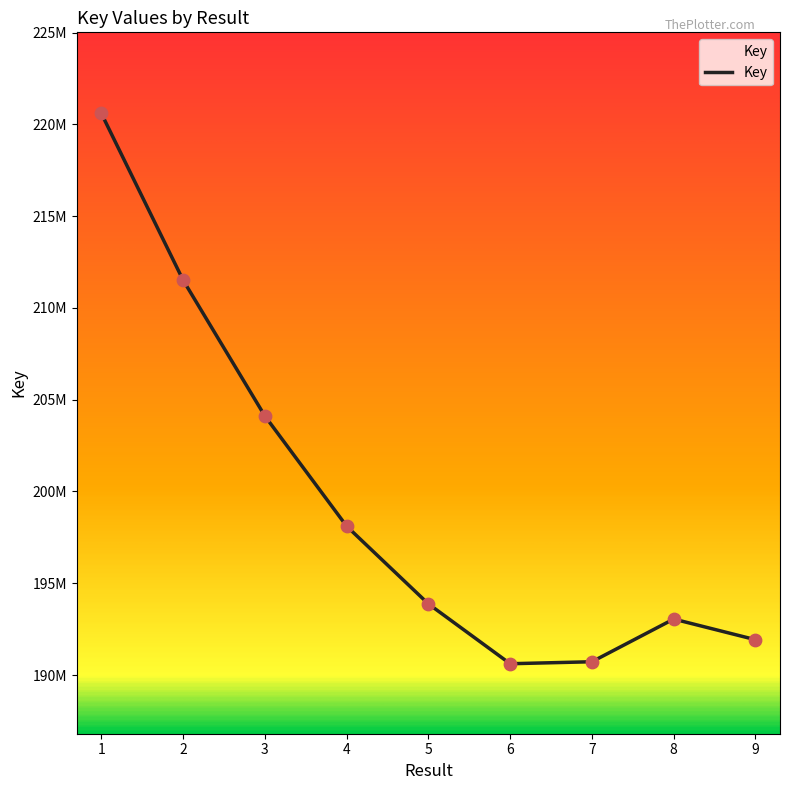

Between 9 and 6, which is larger?

9